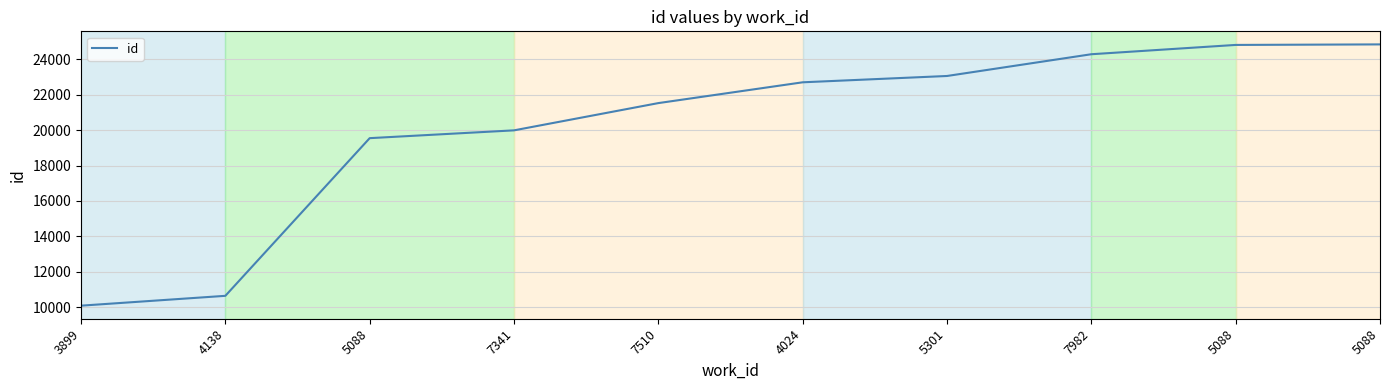

What is the difference between the values at 7341 and 5088?

441